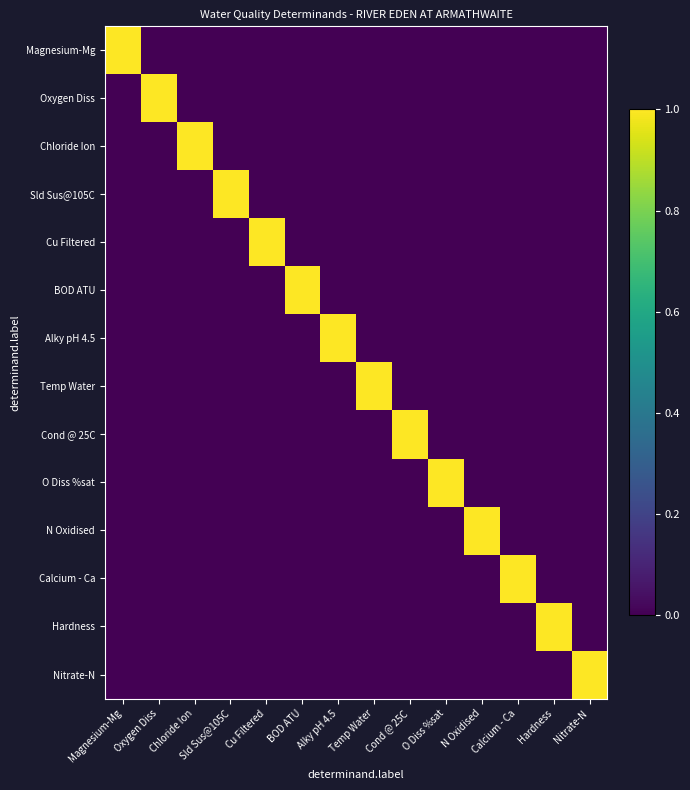

Reading left to right, extract all data points from this chart.

Magnesium-Mg: Magnesium-Mg=1	Oxygen Diss=0	Chloride Ion=0	Sld Sus@105C=0	Cu Filtered=0	BOD ATU=0	Alky pH 4.5=0	Temp Water=0	Cond @ 25C=0	O Diss %sat=0	N Oxidised=0	Calcium - Ca=0	Hardness=0	Nitrate-N=0
Oxygen Diss: Magnesium-Mg=0	Oxygen Diss=1	Chloride Ion=0	Sld Sus@105C=0	Cu Filtered=0	BOD ATU=0	Alky pH 4.5=0	Temp Water=0	Cond @ 25C=0	O Diss %sat=0	N Oxidised=0	Calcium - Ca=0	Hardness=0	Nitrate-N=0
Chloride Ion: Magnesium-Mg=0	Oxygen Diss=0	Chloride Ion=1	Sld Sus@105C=0	Cu Filtered=0	BOD ATU=0	Alky pH 4.5=0	Temp Water=0	Cond @ 25C=0	O Diss %sat=0	N Oxidised=0	Calcium - Ca=0	Hardness=0	Nitrate-N=0
Sld Sus@105C: Magnesium-Mg=0	Oxygen Diss=0	Chloride Ion=0	Sld Sus@105C=1	Cu Filtered=0	BOD ATU=0	Alky pH 4.5=0	Temp Water=0	Cond @ 25C=0	O Diss %sat=0	N Oxidised=0	Calcium - Ca=0	Hardness=0	Nitrate-N=0
Cu Filtered: Magnesium-Mg=0	Oxygen Diss=0	Chloride Ion=0	Sld Sus@105C=0	Cu Filtered=1	BOD ATU=0	Alky pH 4.5=0	Temp Water=0	Cond @ 25C=0	O Diss %sat=0	N Oxidised=0	Calcium - Ca=0	Hardness=0	Nitrate-N=0
BOD ATU: Magnesium-Mg=0	Oxygen Diss=0	Chloride Ion=0	Sld Sus@105C=0	Cu Filtered=0	BOD ATU=1	Alky pH 4.5=0	Temp Water=0	Cond @ 25C=0	O Diss %sat=0	N Oxidised=0	Calcium - Ca=0	Hardness=0	Nitrate-N=0
Alky pH 4.5: Magnesium-Mg=0	Oxygen Diss=0	Chloride Ion=0	Sld Sus@105C=0	Cu Filtered=0	BOD ATU=0	Alky pH 4.5=1	Temp Water=0	Cond @ 25C=0	O Diss %sat=0	N Oxidised=0	Calcium - Ca=0	Hardness=0	Nitrate-N=0
Temp Water: Magnesium-Mg=0	Oxygen Diss=0	Chloride Ion=0	Sld Sus@105C=0	Cu Filtered=0	BOD ATU=0	Alky pH 4.5=0	Temp Water=1	Cond @ 25C=0	O Diss %sat=0	N Oxidised=0	Calcium - Ca=0	Hardness=0	Nitrate-N=0
Cond @ 25C: Magnesium-Mg=0	Oxygen Diss=0	Chloride Ion=0	Sld Sus@105C=0	Cu Filtered=0	BOD ATU=0	Alky pH 4.5=0	Temp Water=0	Cond @ 25C=1	O Diss %sat=0	N Oxidised=0	Calcium - Ca=0	Hardness=0	Nitrate-N=0
O Diss %sat: Magnesium-Mg=0	Oxygen Diss=0	Chloride Ion=0	Sld Sus@105C=0	Cu Filtered=0	BOD ATU=0	Alky pH 4.5=0	Temp Water=0	Cond @ 25C=0	O Diss %sat=1	N Oxidised=0	Calcium - Ca=0	Hardness=0	Nitrate-N=0
N Oxidised: Magnesium-Mg=0	Oxygen Diss=0	Chloride Ion=0	Sld Sus@105C=0	Cu Filtered=0	BOD ATU=0	Alky pH 4.5=0	Temp Water=0	Cond @ 25C=0	O Diss %sat=0	N Oxidised=1	Calcium - Ca=0	Hardness=0	Nitrate-N=0
Calcium - Ca: Magnesium-Mg=0	Oxygen Diss=0	Chloride Ion=0	Sld Sus@105C=0	Cu Filtered=0	BOD ATU=0	Alky pH 4.5=0	Temp Water=0	Cond @ 25C=0	O Diss %sat=0	N Oxidised=0	Calcium - Ca=1	Hardness=0	Nitrate-N=0
Hardness: Magnesium-Mg=0	Oxygen Diss=0	Chloride Ion=0	Sld Sus@105C=0	Cu Filtered=0	BOD ATU=0	Alky pH 4.5=0	Temp Water=0	Cond @ 25C=0	O Diss %sat=0	N Oxidised=0	Calcium - Ca=0	Hardness=1	Nitrate-N=0
Nitrate-N: Magnesium-Mg=0	Oxygen Diss=0	Chloride Ion=0	Sld Sus@105C=0	Cu Filtered=0	BOD ATU=0	Alky pH 4.5=0	Temp Water=0	Cond @ 25C=0	O Diss %sat=0	N Oxidised=0	Calcium - Ca=0	Hardness=0	Nitrate-N=1